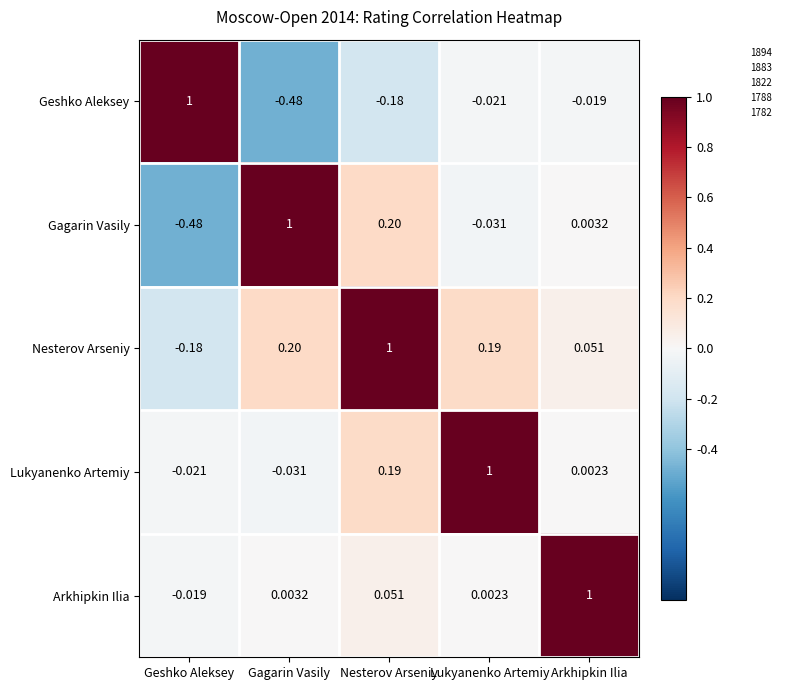

At which category is the sum across all series the highest?

Nesterov Arseniy